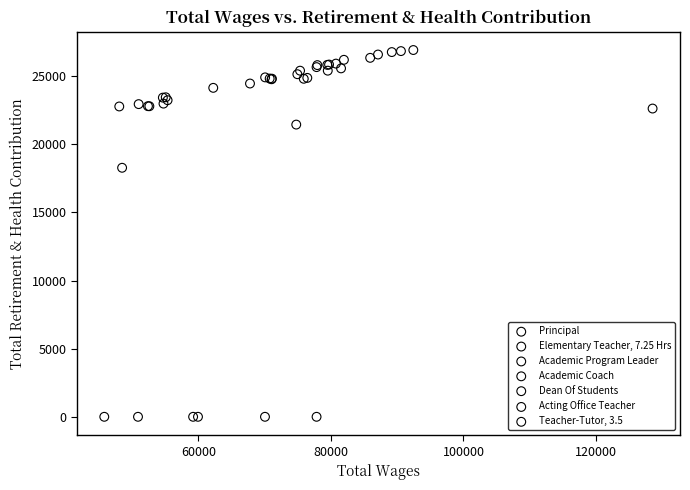

What are all the series names shown in the legend?

Principal, Elementary Teacher, 7.25 Hrs, Academic Program Leader, Academic Coach, Dean Of Students, Acting Office Teacher, Teacher-Tutor, 3.5